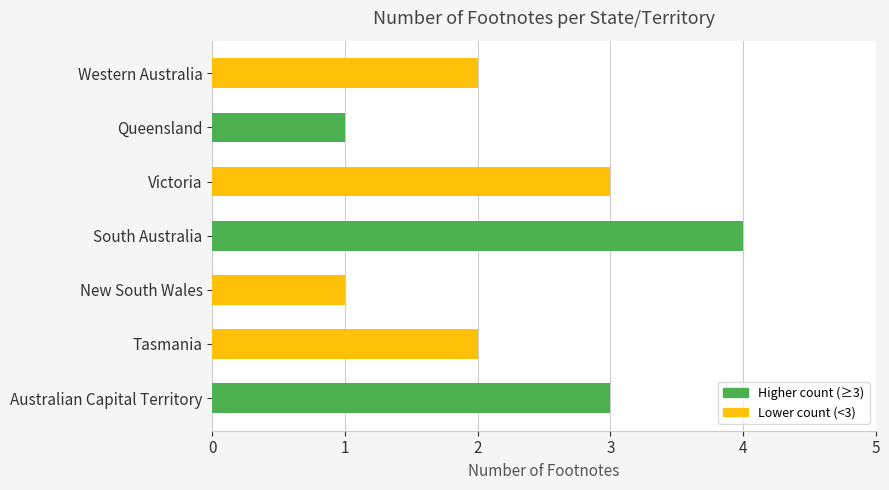

At which category does the chart reach its peak across all series?

South Australia